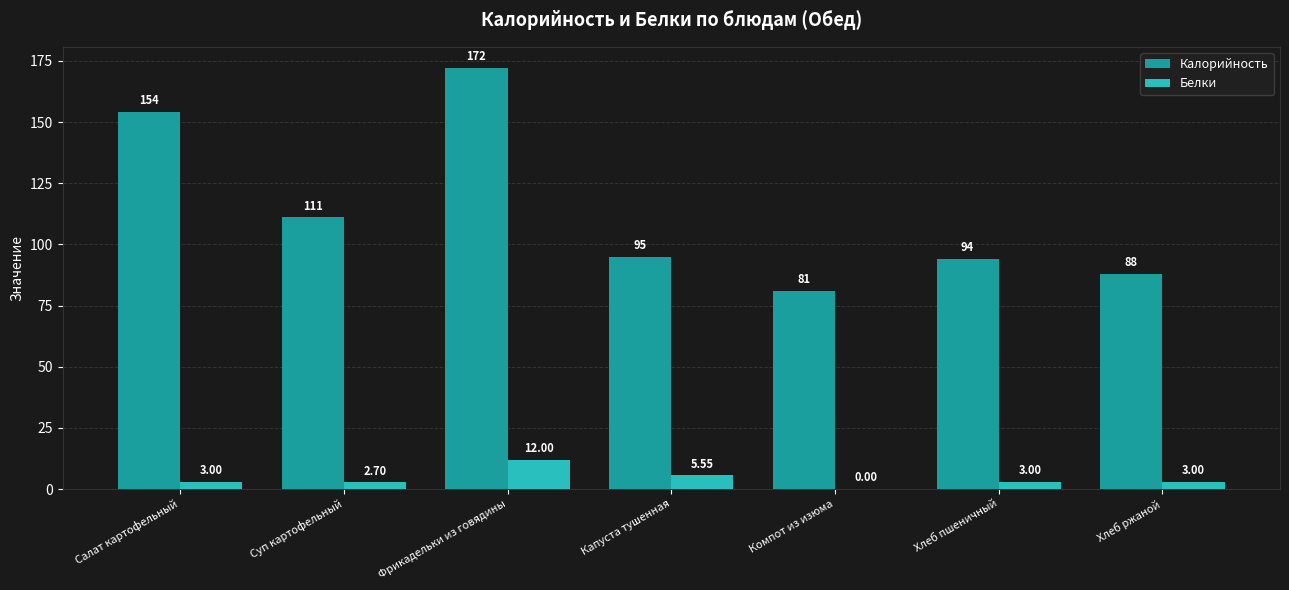

Between Суп картофельный and Фрикадельки из говядины, which series saw the biggest shift?

Калорийность